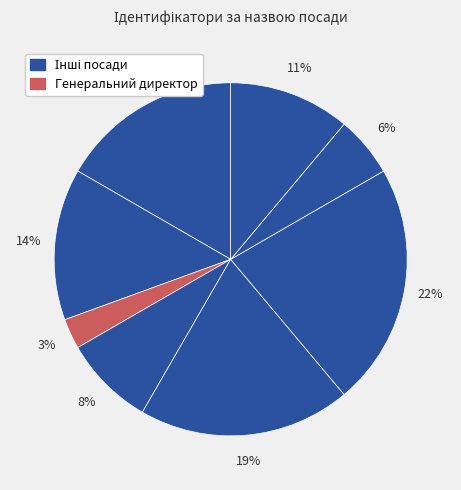

To the nearest percent, what is the difference between the largest and smallest slice percentages?

19%